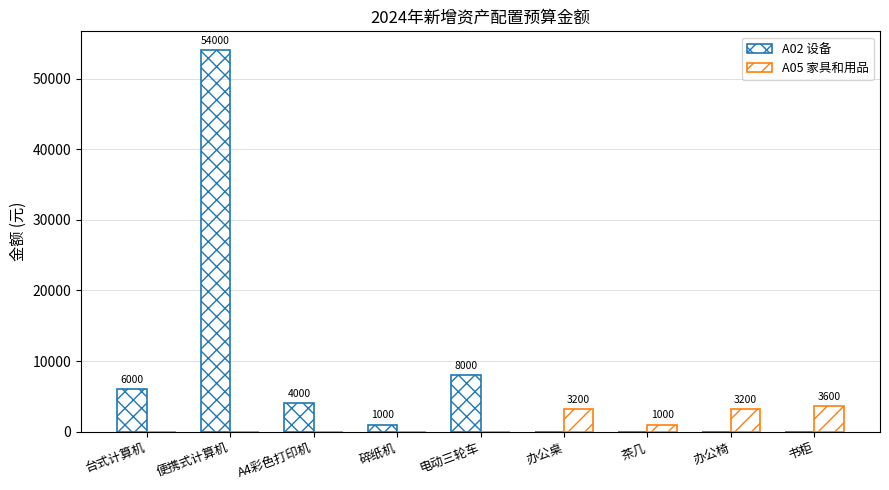

What position from the left is 电动三轮车?

5